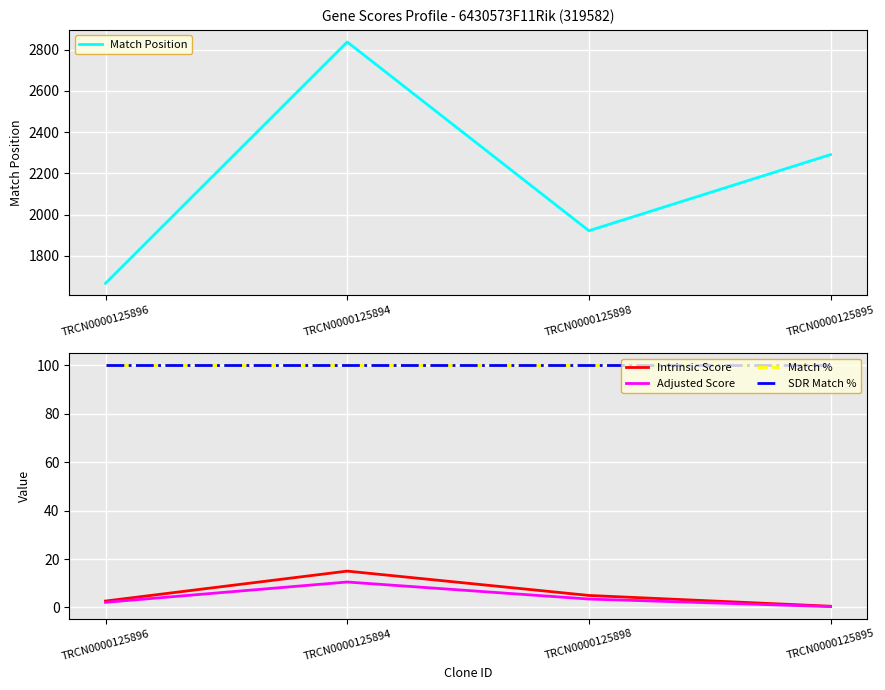

Reading left to right, transcribe all the data shown in this chart.

Match Position: TRCN0000125896=1667.0	TRCN0000125894=2837.0	TRCN0000125898=1922.0	TRCN0000125895=2291.0
Intrinsic Score: TRCN0000125896=2.6	TRCN0000125894=15.0	TRCN0000125898=5.0	TRCN0000125895=0.5
Adjusted Score: TRCN0000125896=2.1	TRCN0000125894=10.5	TRCN0000125898=3.5	TRCN0000125895=0.3
Match %: TRCN0000125896=100.0	TRCN0000125894=100.0	TRCN0000125898=100.0	TRCN0000125895=100.0
SDR Match %: TRCN0000125896=100.0	TRCN0000125894=100.0	TRCN0000125898=100.0	TRCN0000125895=100.0